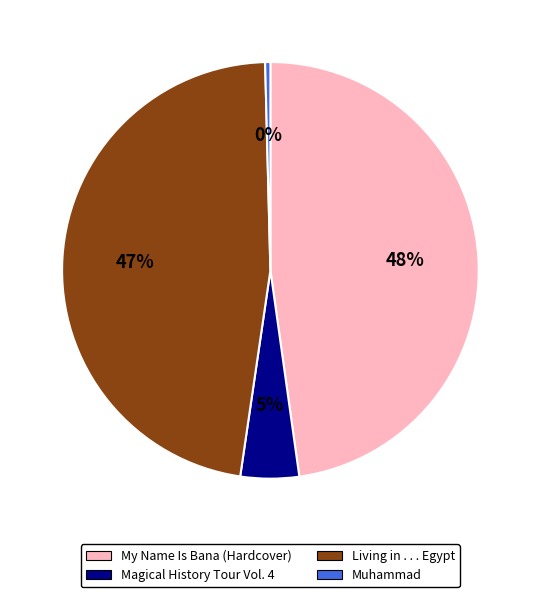

What is the ratio of the value at Magical History Tour Vol. 4 to the value at Living in . . . Egypt?

0.1